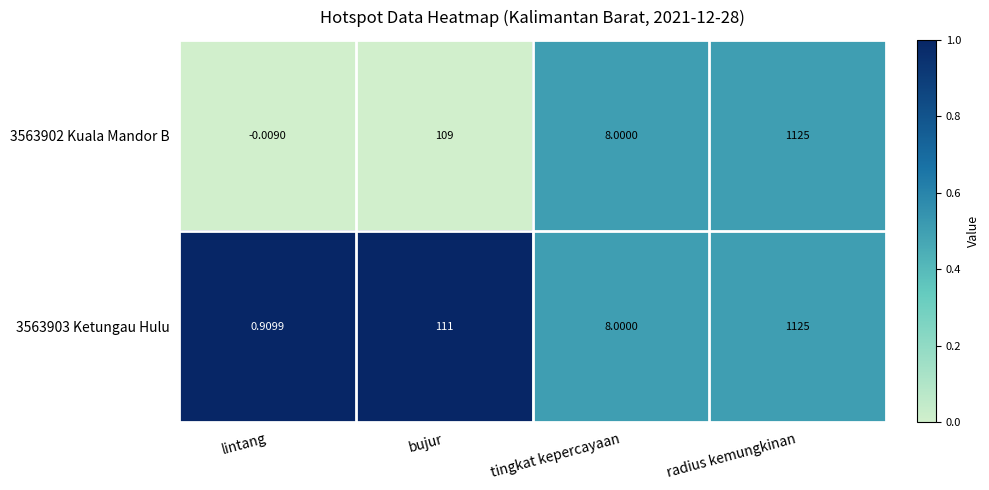

At which category is the sum across all series the highest?

radius kemungkinan